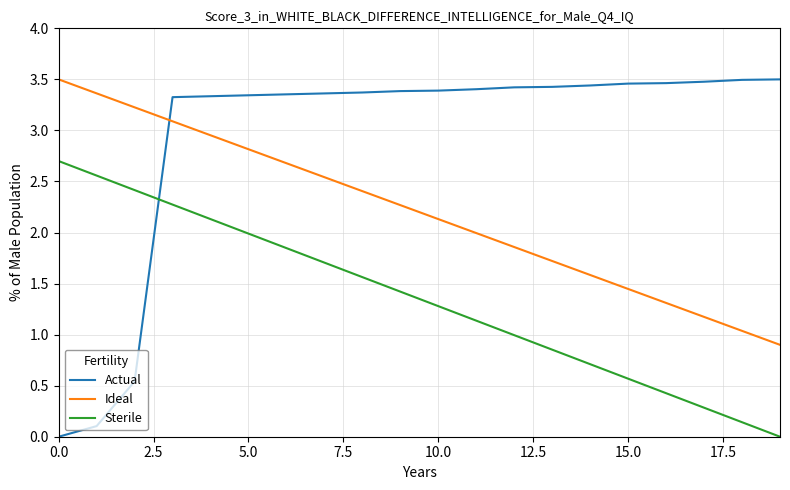

What is the difference between the maximum and minimum values in the Sterile series?

2.7